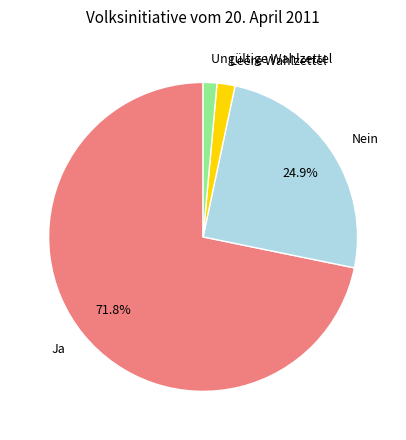

Is there a majority slice in this chart?

Yes